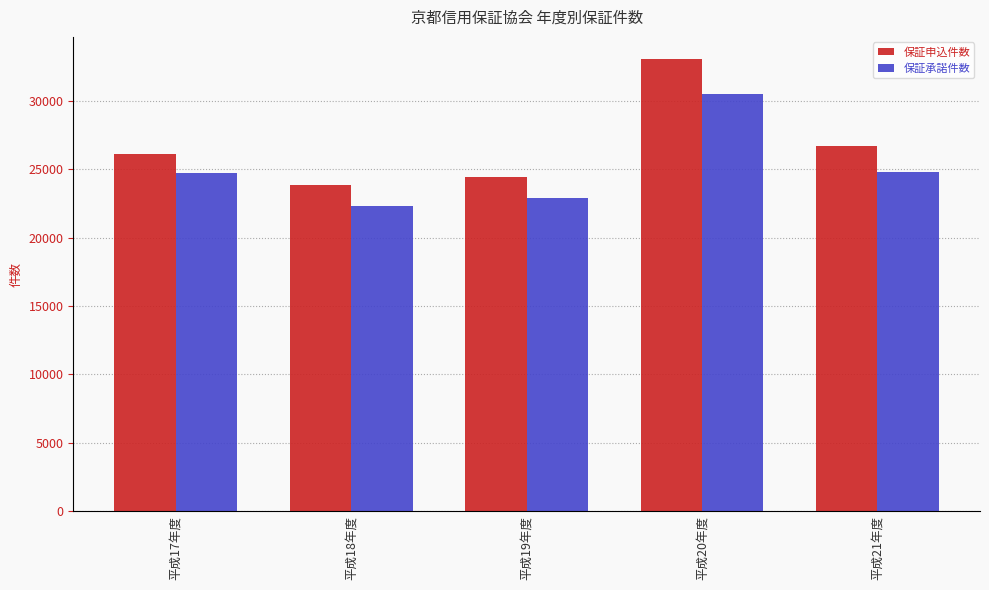

How many bars are there in total?

10